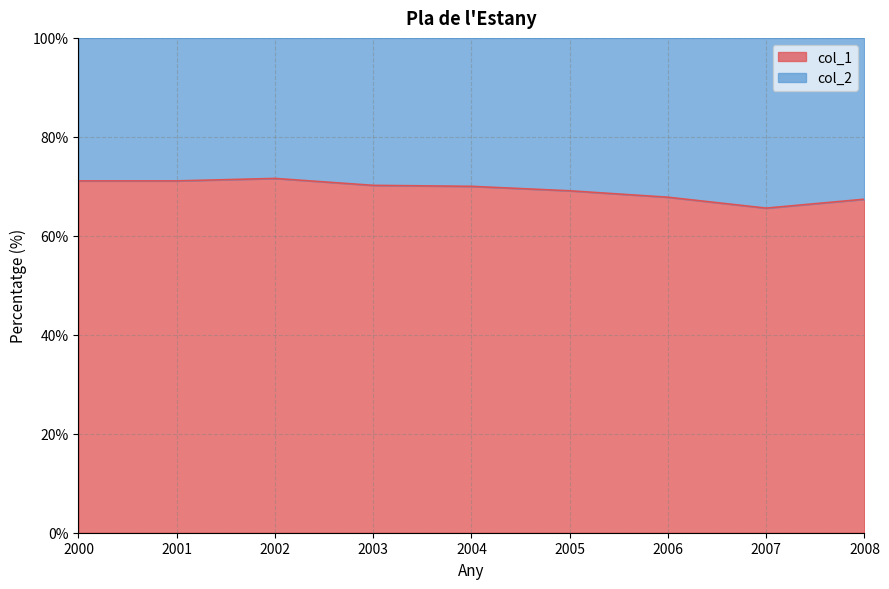

At which category does col_1 reach its first local peak?

2002